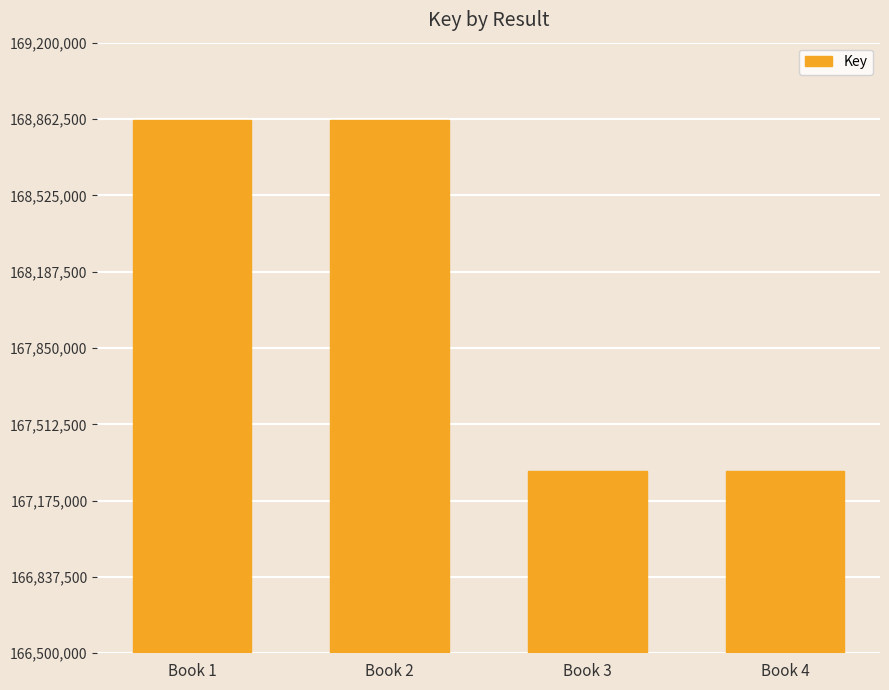

How many bars are there in total?

4